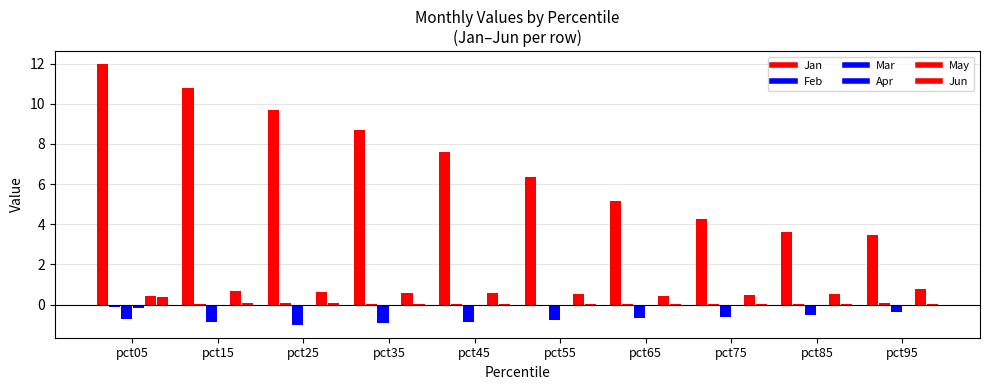

Which series has the widest spread of values?

Jan